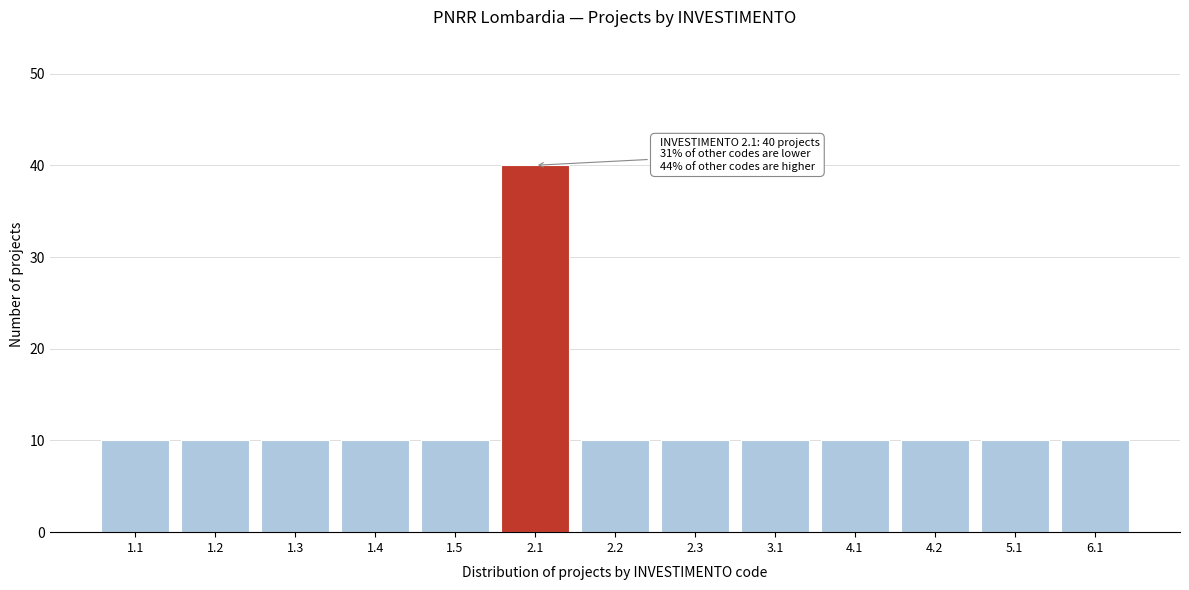

Reading right to left, transcribe all the data shown in this chart.

10	10	10	10	10	10	10	40	10	10	10	10	10